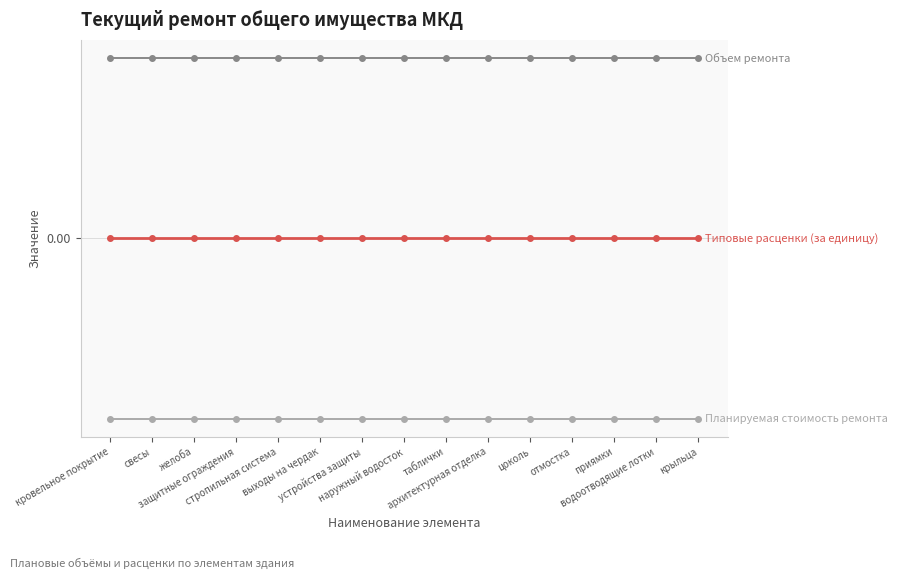

Does the chart have visible grid lines?

Yes